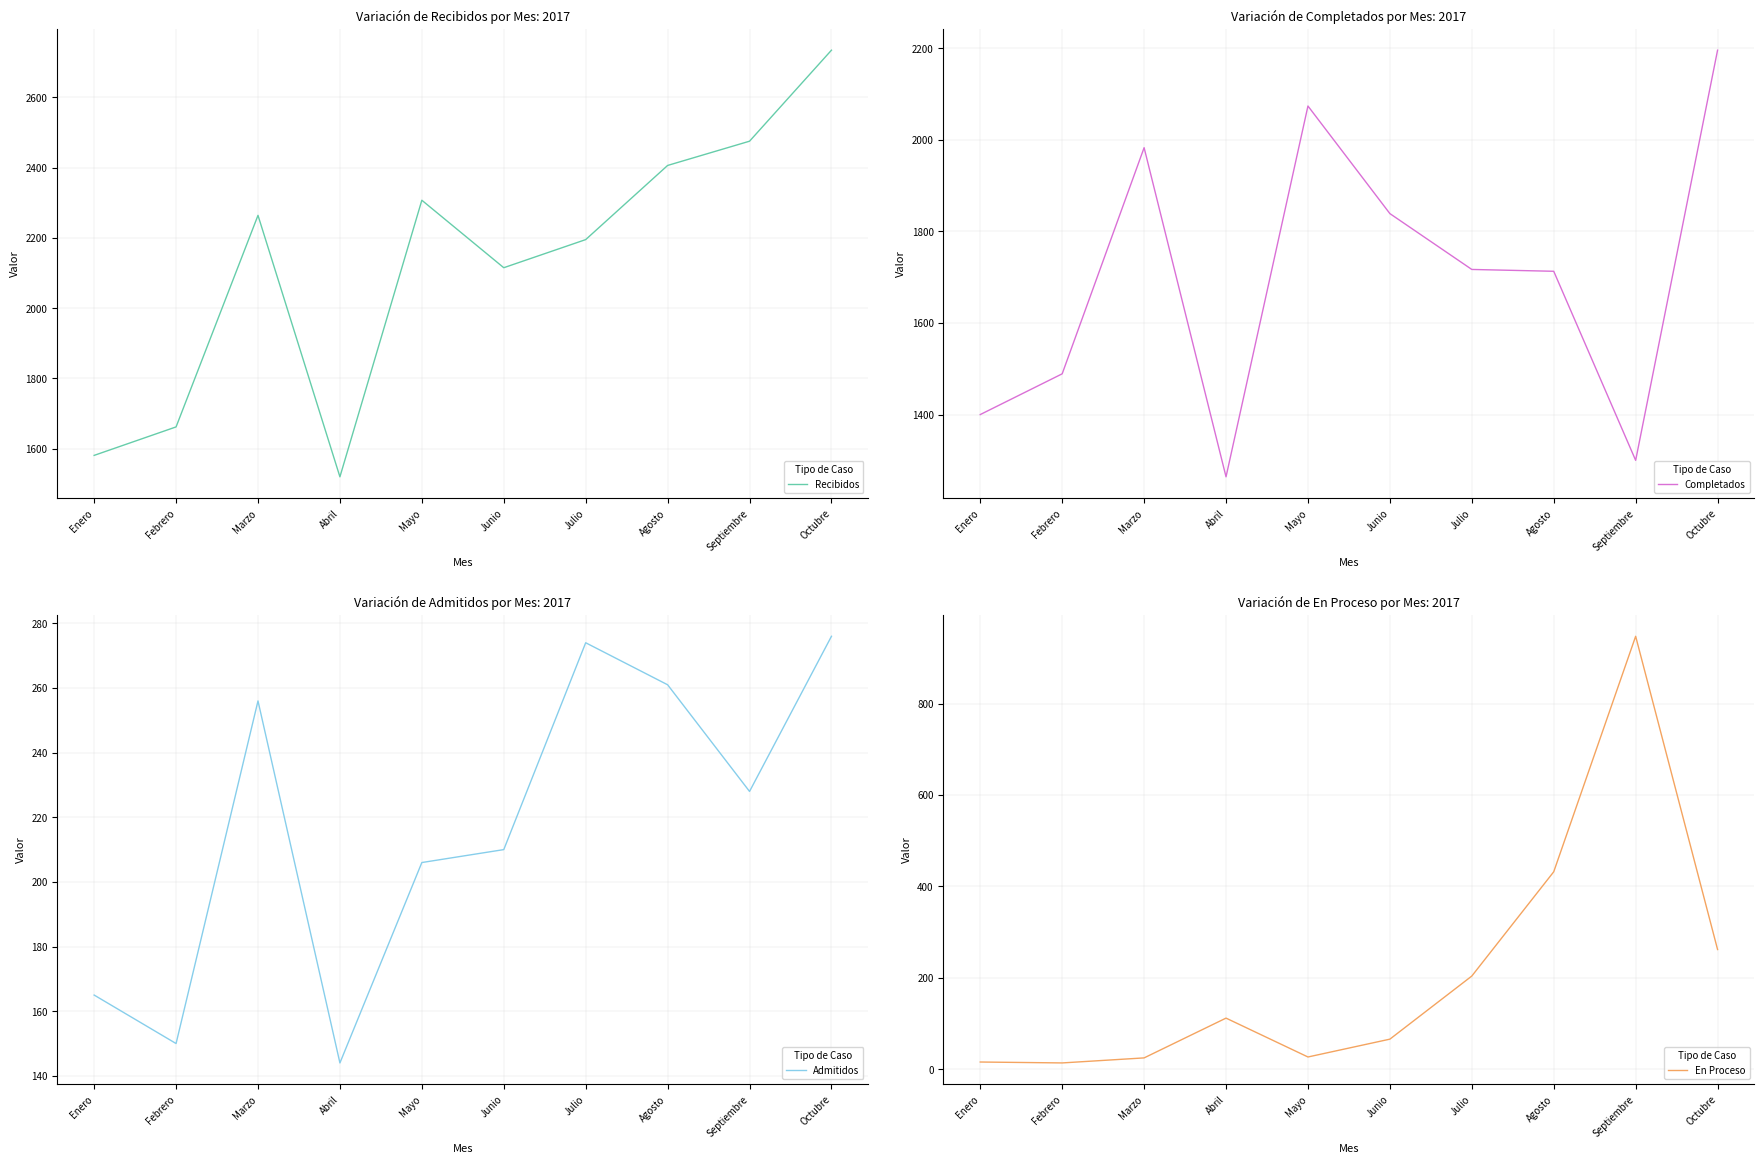

What is the greatest value displayed?

2734